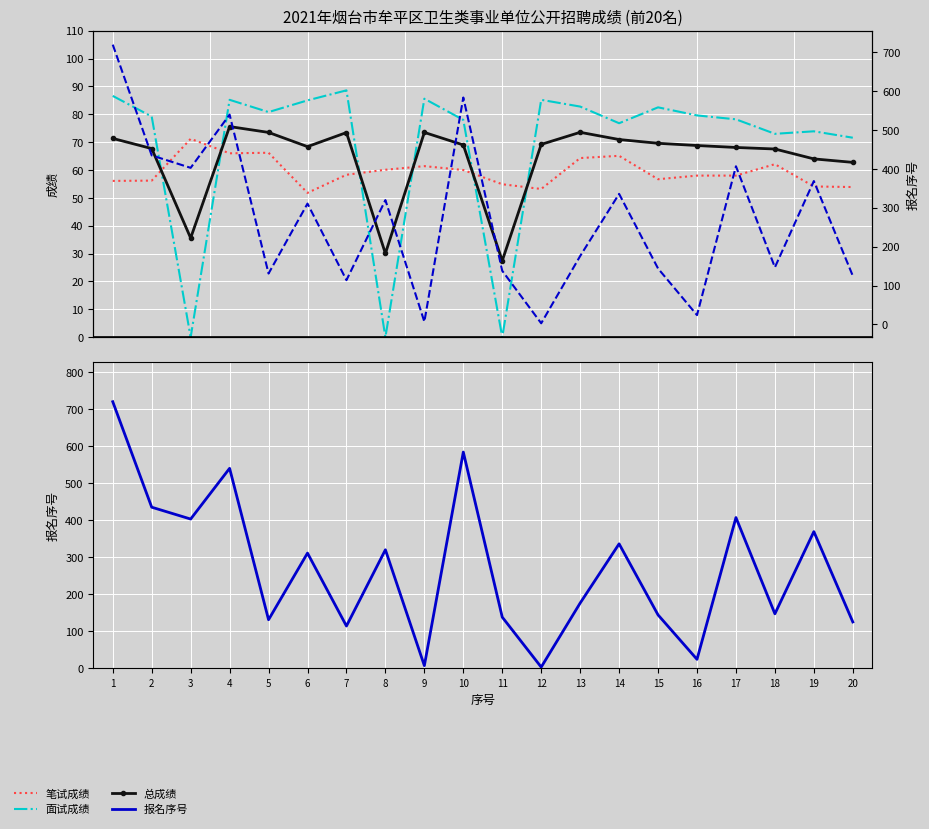

Which label corresponds to the largest value in the chart?

1